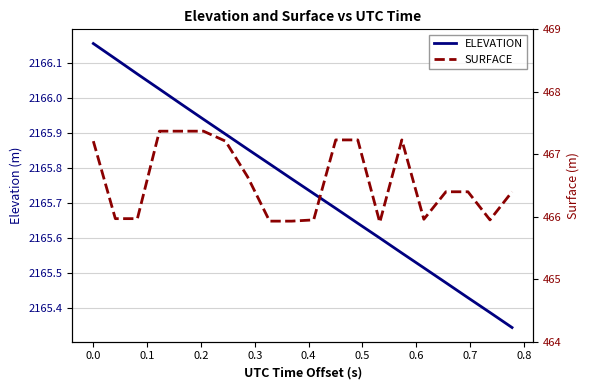

Rank the series at 0.0 from lowest to highest value.

SURFACE, ELEVATION